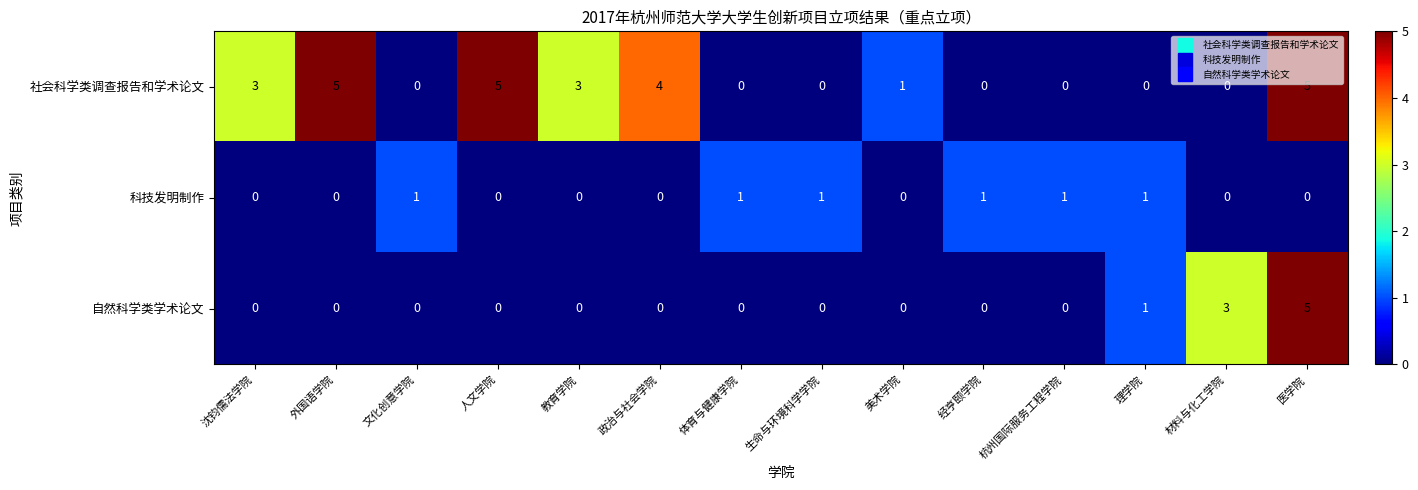

What is the sum of all 社会科学类调查报告和学术论文 values?

26